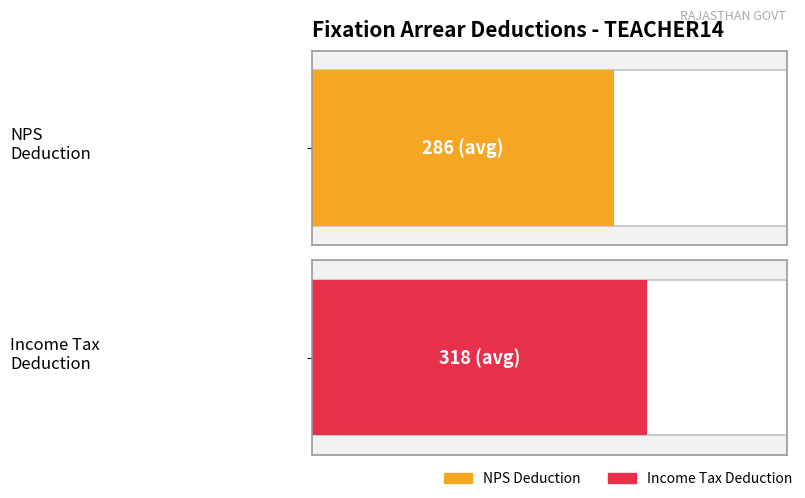

How many values in the NPS series exceed -294?

1